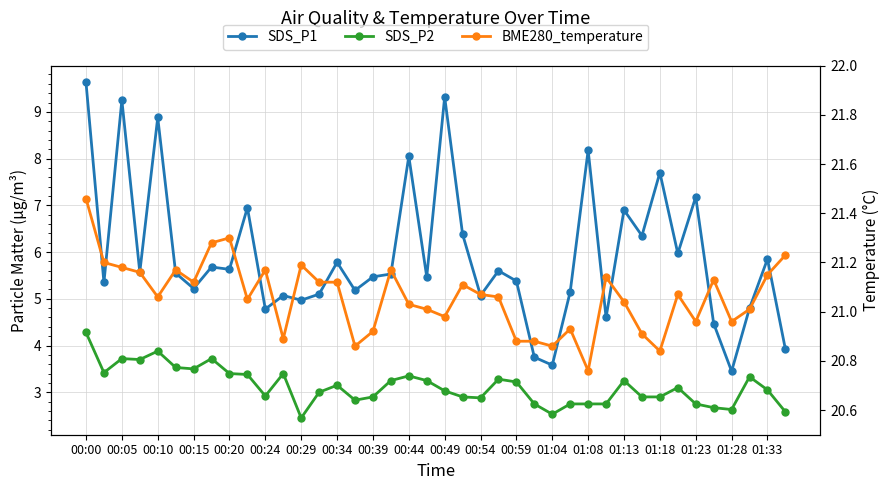

Is the value of SDS_P2 at 01:28 greater than the value of SDS_P1 at 31?

No